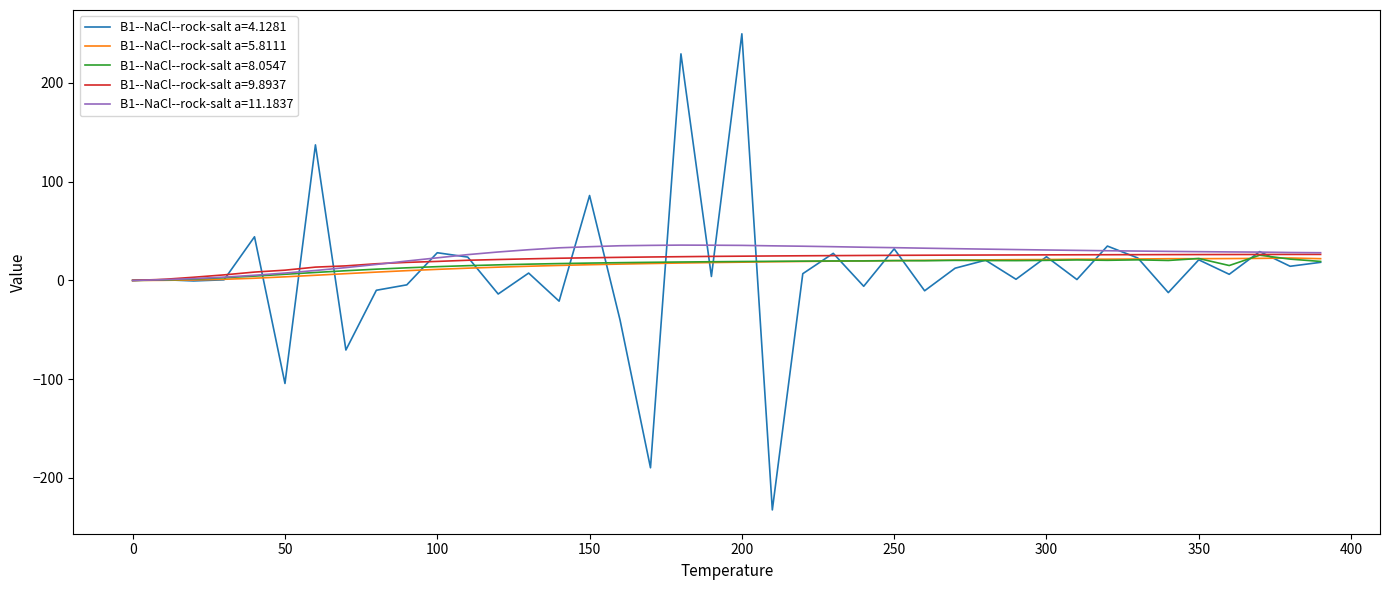

Which series has the widest spread of values?

B1--NaCl--rock-salt a=4.1281